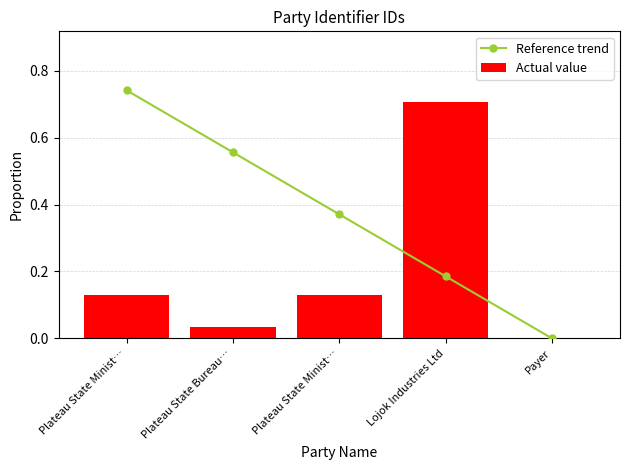

What is the value of the Actual value bar at the 3rd from the left?

0.1